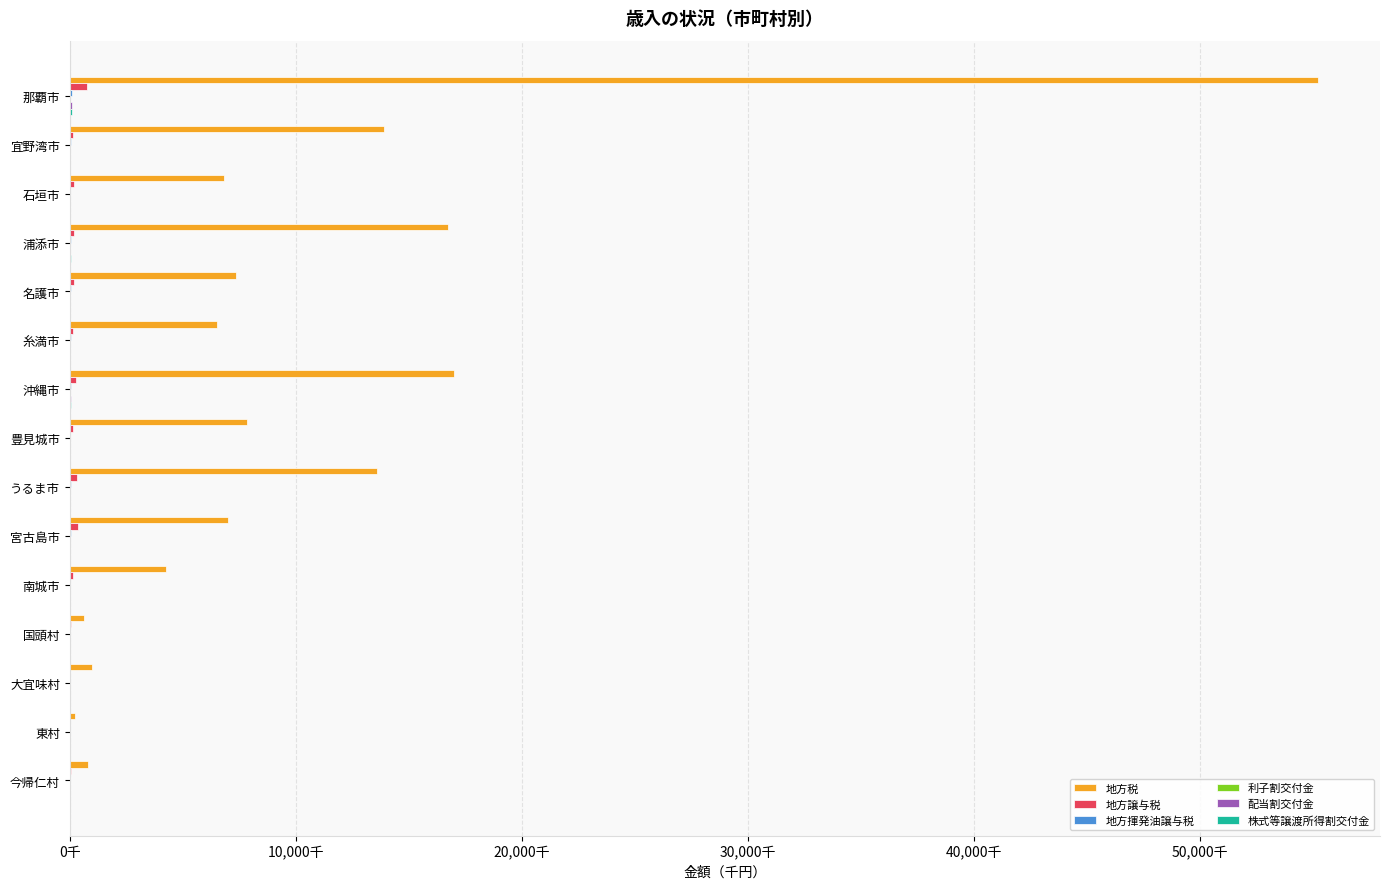

How many series are shown in this chart?

6